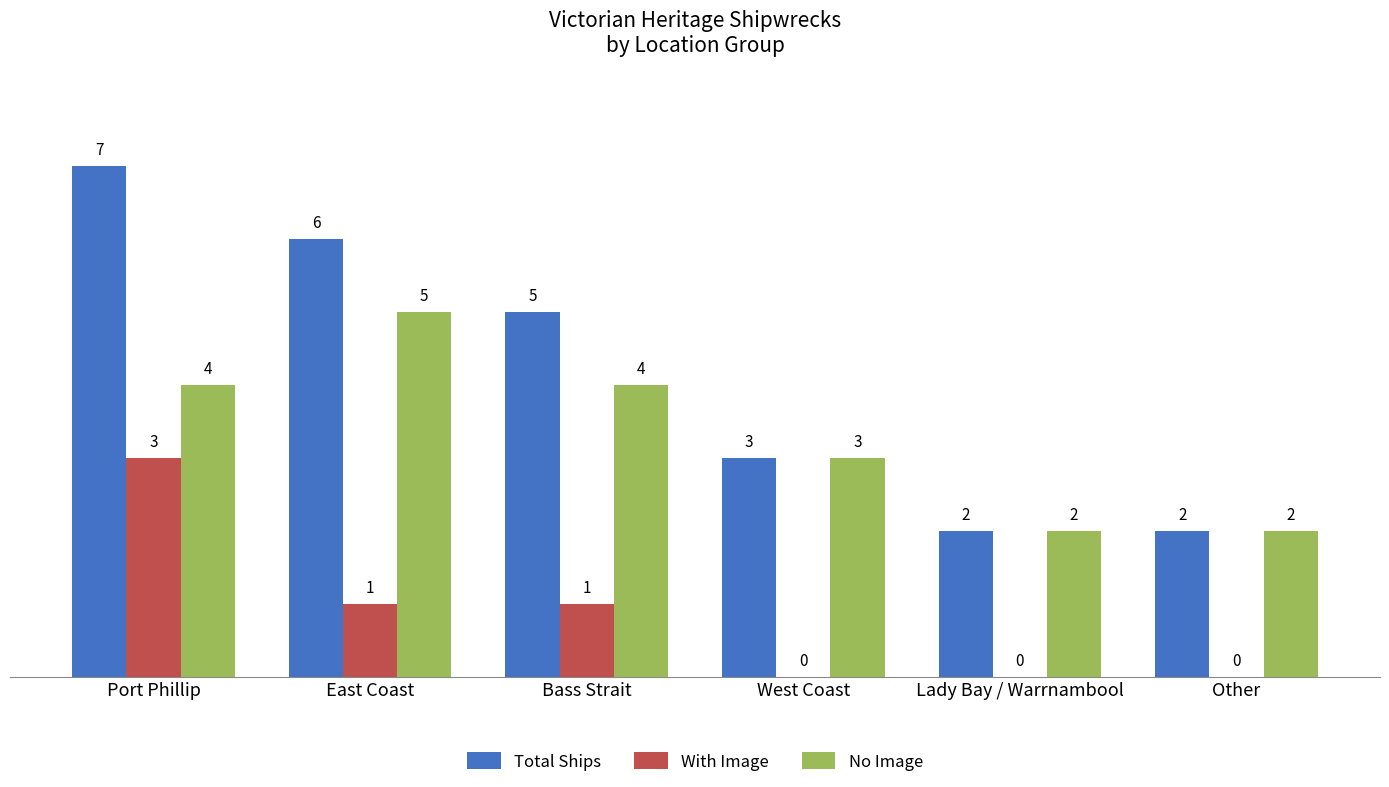

Which category has the highest value in the No Image series?

East Coast